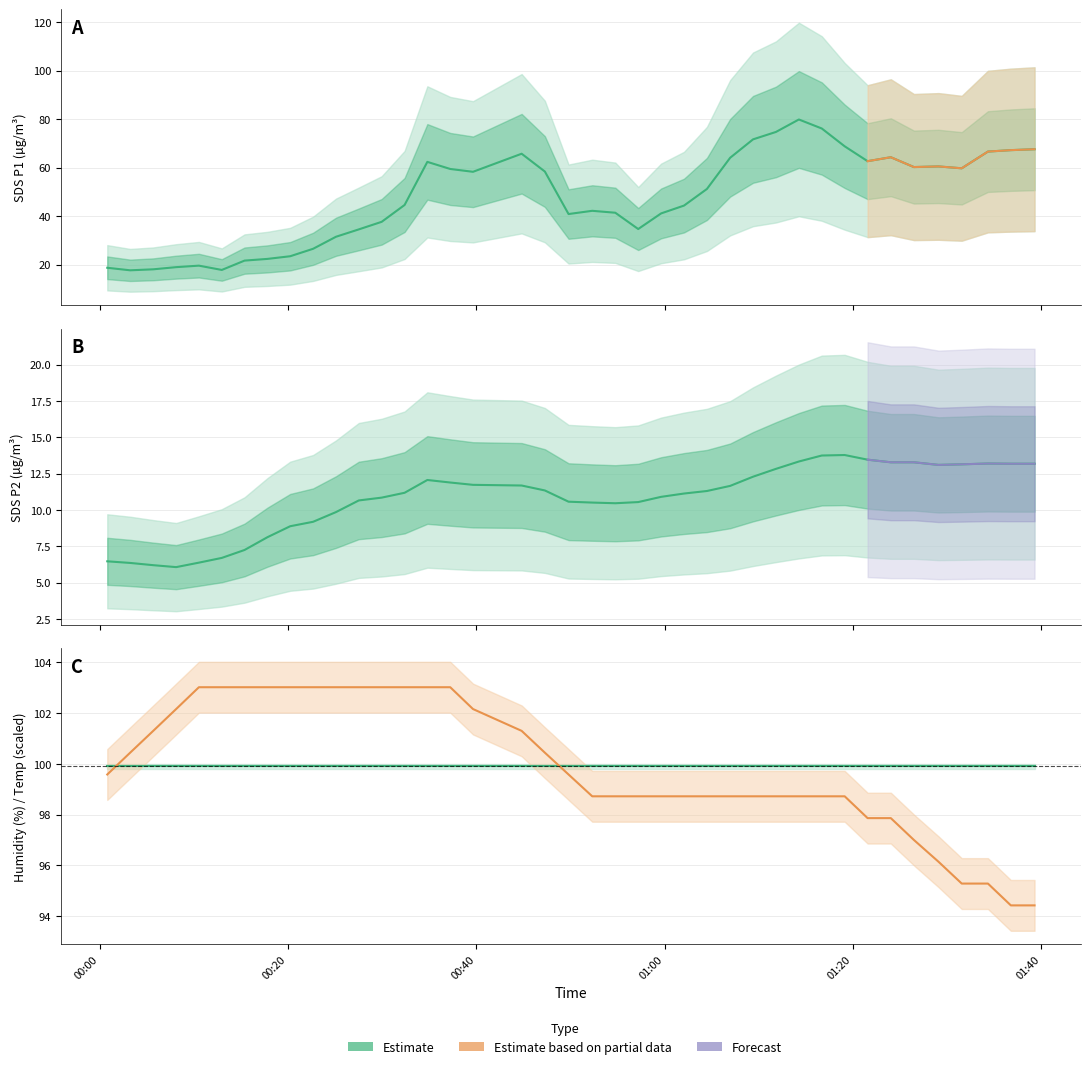

Between 25 and 2, which is larger?

25